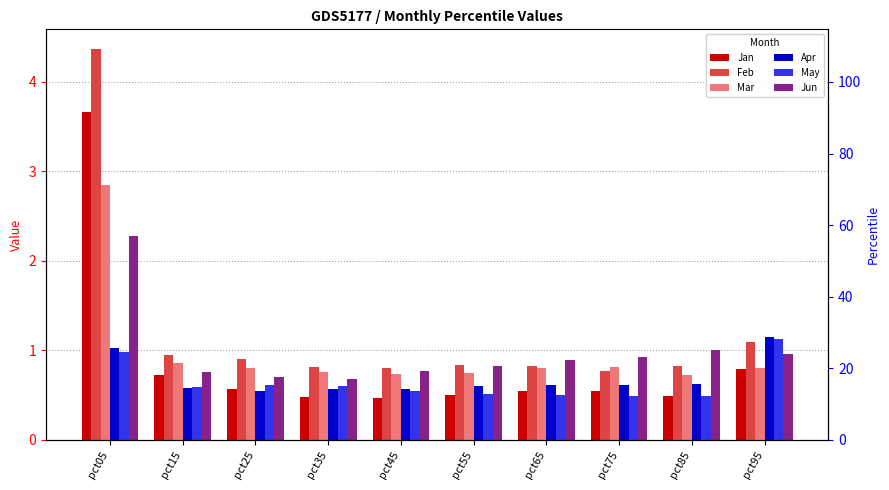

At how many categories does at least one series exceed 1?

3